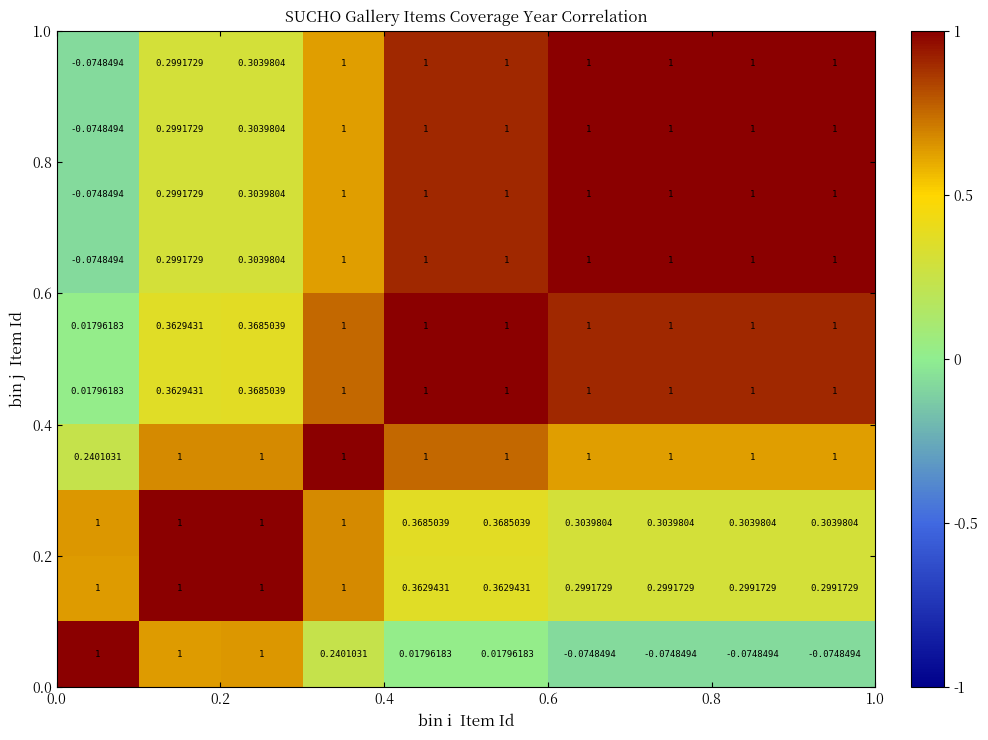

At how many categories does at least one series exceed 0?

10